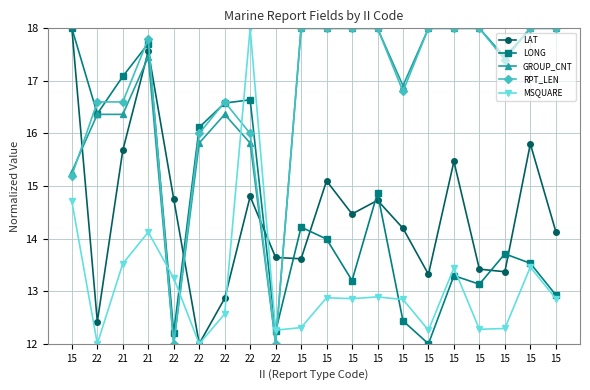

How many lines are shown in the chart?

5